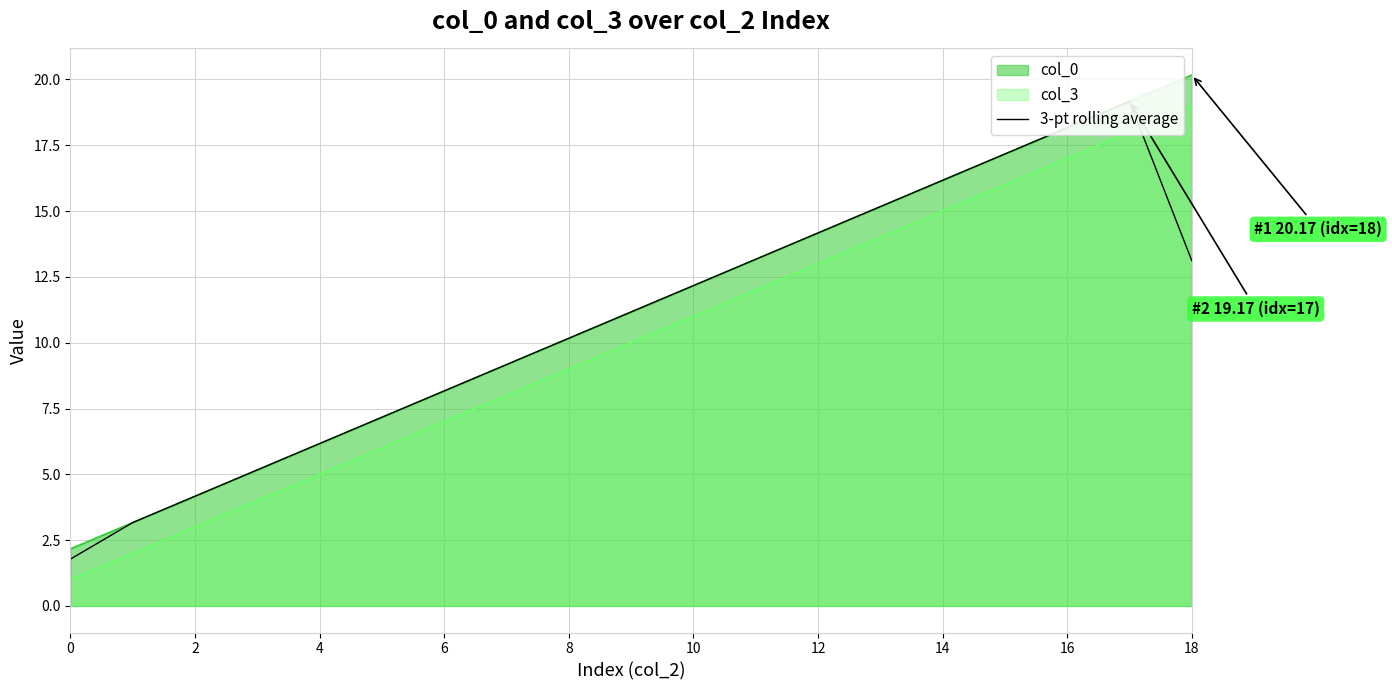

True or false: the data shows 28.7 at 15.

False